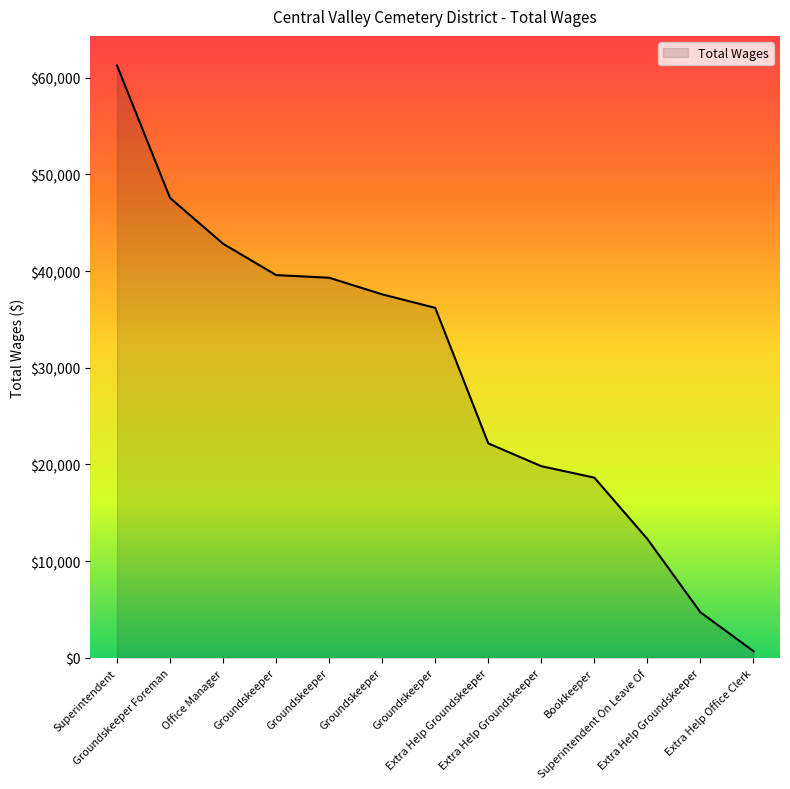

Is this an area chart (filled region under the line)?

Yes